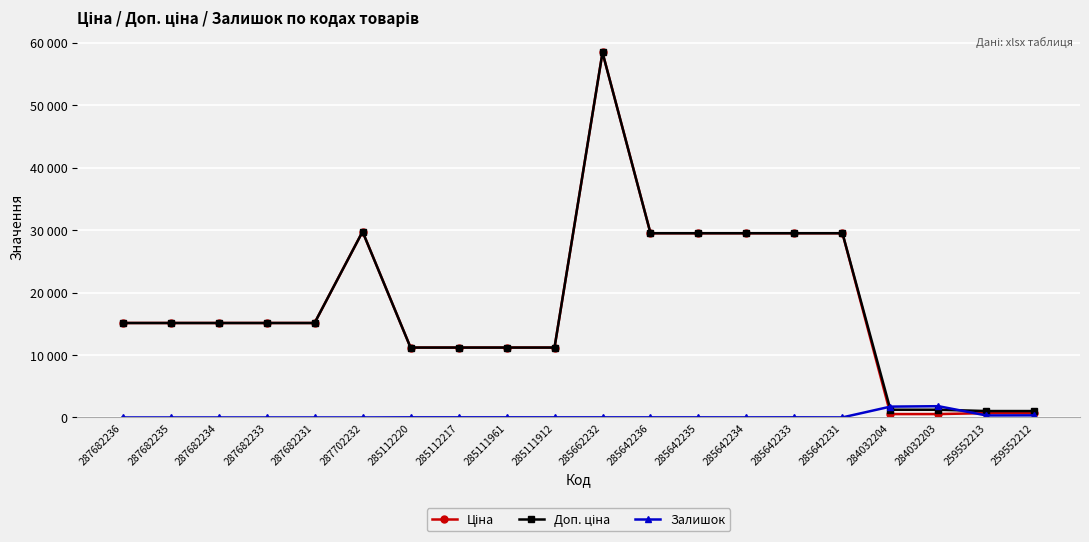

Is this an area chart (filled region under the line)?

No